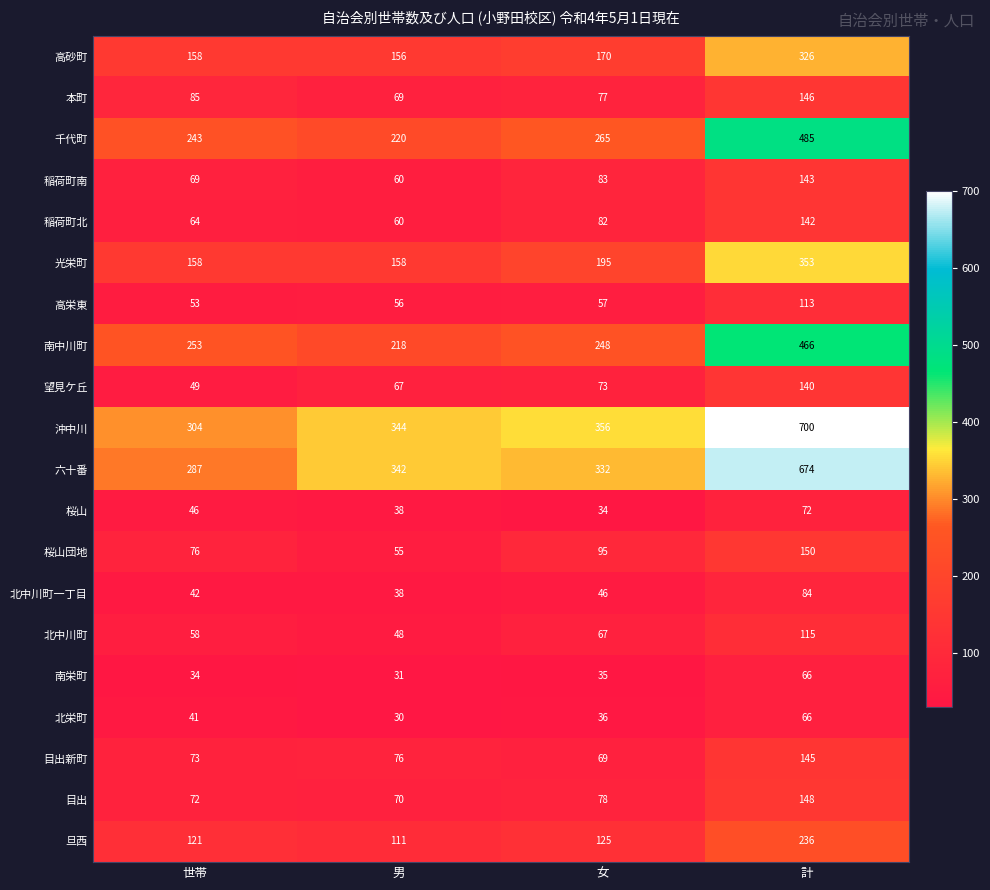

The value of 高砂町 at 男 is 156. True or false?

True